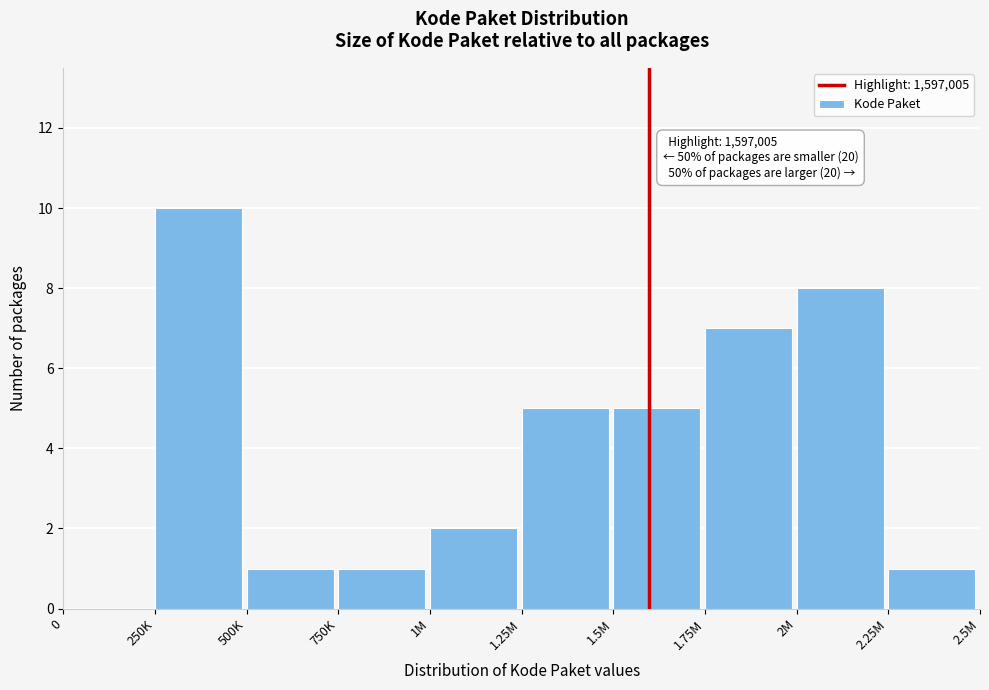

Reading right to left, transcribe all the data shown in this chart.

2.25M=1	2M=8	1.75M=7	1.5M=5	1.25M=5	1M=2	750K=1	500K=1	250K=10	0=0